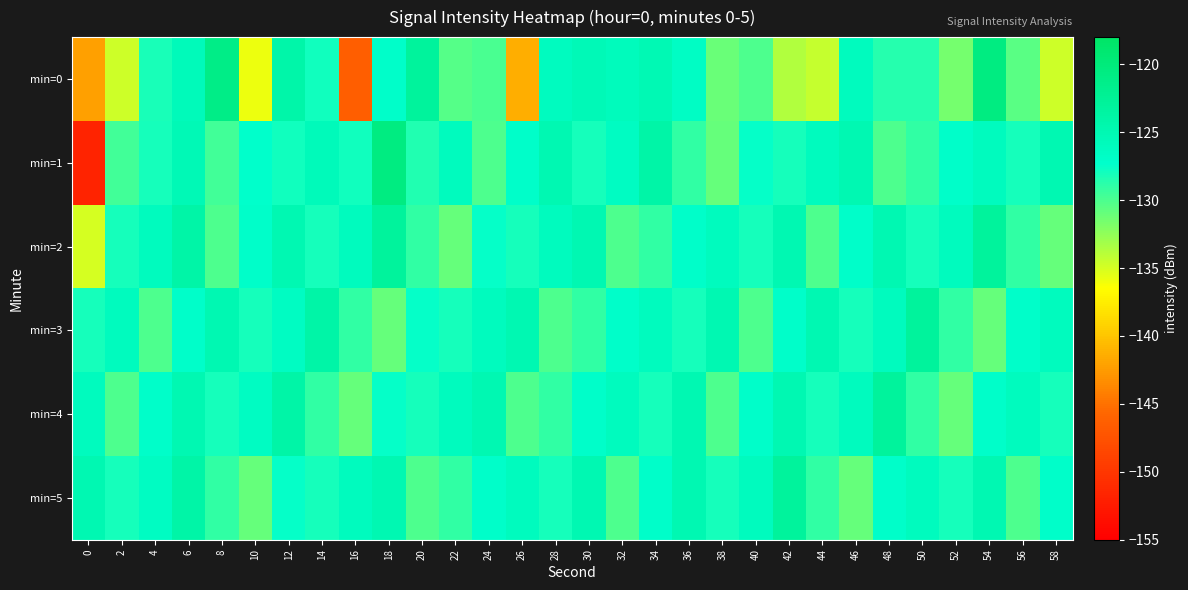

Reading right to left, what are all the values shown in this chart?

min=0: 58=-134.7	56=-130.5	54=-120.6	52=-131.5	50=-128.7	48=-128.7	46=-126.1	44=-134.4	42=-133.6	40=-130.1	38=-131.1	36=-126.6	34=-125.2	32=-125.9	30=-125.4	28=-126.2	26=-141.3	24=-129.9	22=-130.4	20=-123.0	18=-127.0	16=-146.4	14=-127.9	12=-124.2	10=-135.9	8=-121.1	6=-125.8	4=-128.2	2=-134.7	0=-142.3
min=1: 58=-125.0	56=-128.0	54=-126.0	52=-127.0	50=-129.0	48=-130.0	46=-125.0	44=-126.0	42=-128.0	40=-127.5	38=-131.0	36=-129.0	34=-124.0	32=-126.5	30=-128.0	28=-125.0	26=-127.0	24=-130.0	22=-126.0	20=-128.5	18=-120.5	16=-127.8	14=-125.7	12=-127.9	10=-127.3	8=-129.6	6=-125.3	4=-128.1	2=-129.6	0=-151.8
min=2: 58=-131.0	56=-129.0	54=-123.0	52=-126.0	50=-128.0	48=-125.0	46=-127.0	44=-130.0	42=-125.0	40=-128.0	38=-126.0	36=-127.0	34=-129.0	32=-130.0	30=-125.0	28=-126.0	26=-128.0	24=-127.5	22=-131.0	20=-129.0	18=-123.0	16=-126.0	14=-128.0	12=-125.0	10=-127.0	8=-130.0	6=-124.0	4=-126.0	2=-128.0	0=-135.0
min=3: 58=-126.0	56=-127.0	54=-131.0	52=-129.0	50=-123.0	48=-126.0	46=-128.0	44=-125.0	42=-127.0	40=-130.0	38=-125.0	36=-128.0	34=-126.0	32=-127.0	30=-129.0	28=-130.0	26=-125.0	24=-126.0	22=-128.0	20=-127.5	18=-131.0	16=-129.0	14=-124.0	12=-126.5	10=-128.0	8=-125.0	6=-127.0	4=-130.0	2=-126.0	0=-128.0
min=4: 58=-128.0	56=-126.0	54=-127.0	52=-131.0	50=-129.0	48=-123.0	46=-126.0	44=-128.0	42=-125.0	40=-127.0	38=-130.0	36=-125.0	34=-128.0	32=-126.0	30=-127.0	28=-129.0	26=-130.0	24=-125.0	22=-126.0	20=-128.0	18=-127.5	16=-131.0	14=-129.0	12=-124.0	10=-126.5	8=-128.0	6=-125.0	4=-127.0	2=-130.0	0=-126.0
min=5: 58=-127.0	56=-130.0	54=-125.0	52=-128.0	50=-126.0	48=-127.0	46=-131.0	44=-129.0	42=-123.0	40=-126.0	38=-128.0	36=-125.0	34=-127.0	32=-130.0	30=-125.0	28=-128.0	26=-126.0	24=-127.0	22=-129.0	20=-130.0	18=-125.0	16=-126.0	14=-128.0	12=-127.5	10=-131.0	8=-129.0	6=-124.0	4=-126.5	2=-128.0	0=-125.0